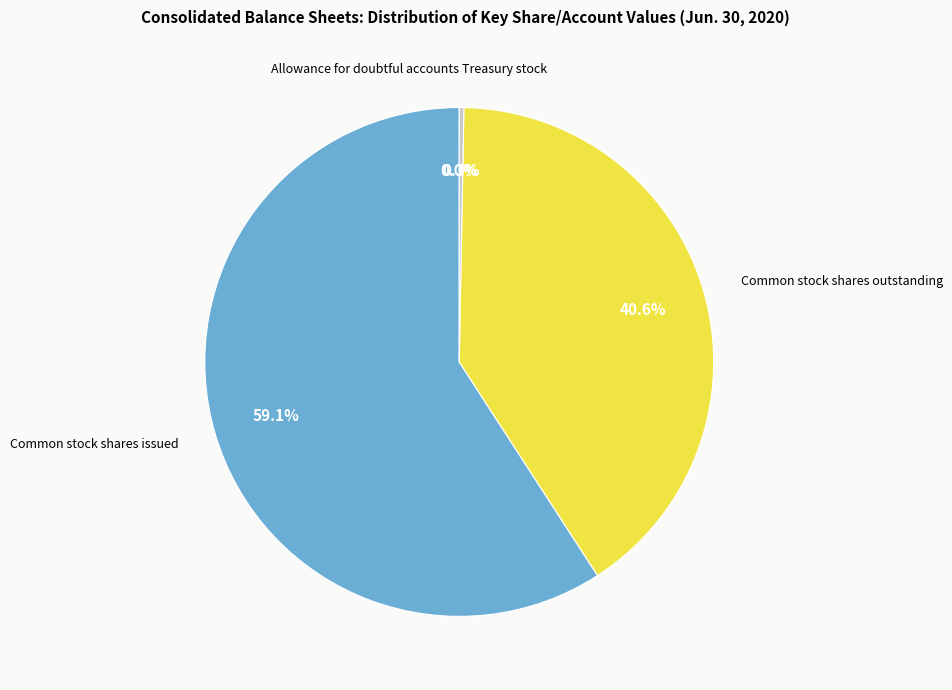

Does any single category account for the majority?

Yes